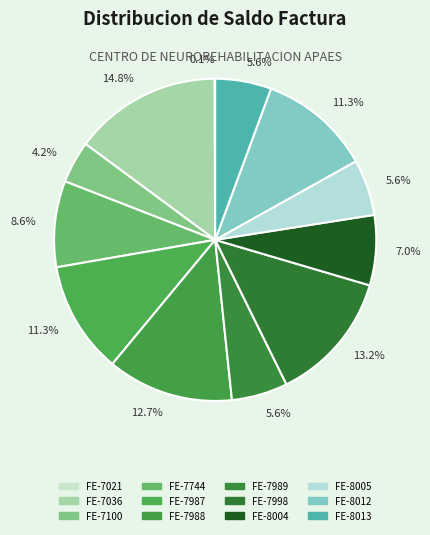

What is the largest slice in the pie chart?

FE-7036